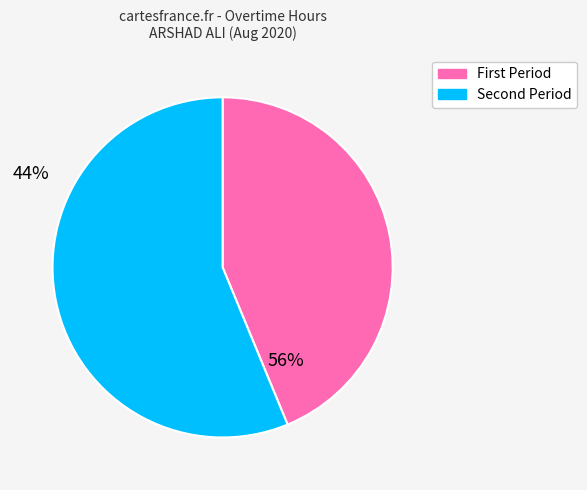

Is there a majority slice in this chart?

Yes